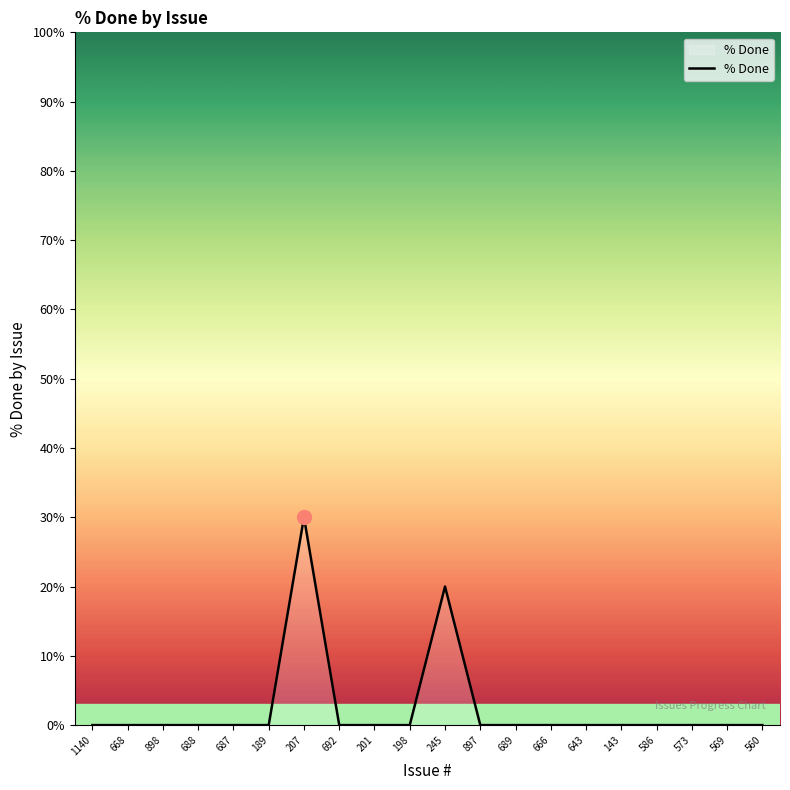

What is the difference between the maximum and minimum values?

30